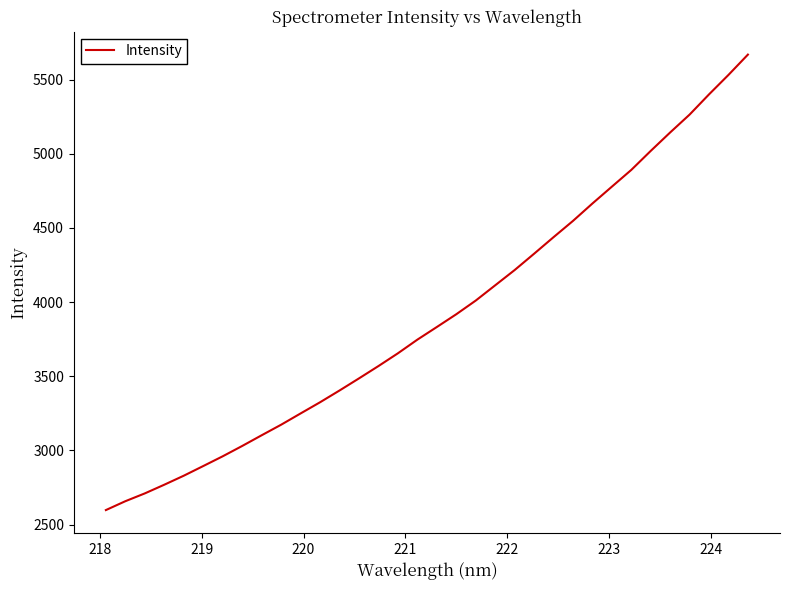

What is the minimum value shown in the chart?

2597.3